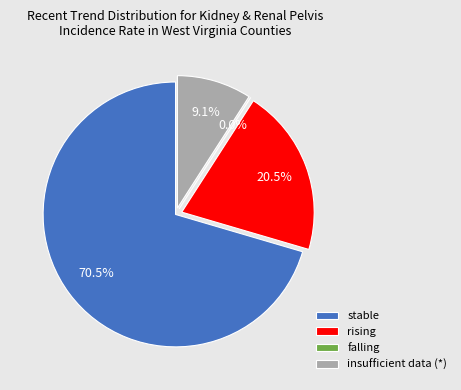

Which has a higher value, falling or *?

*